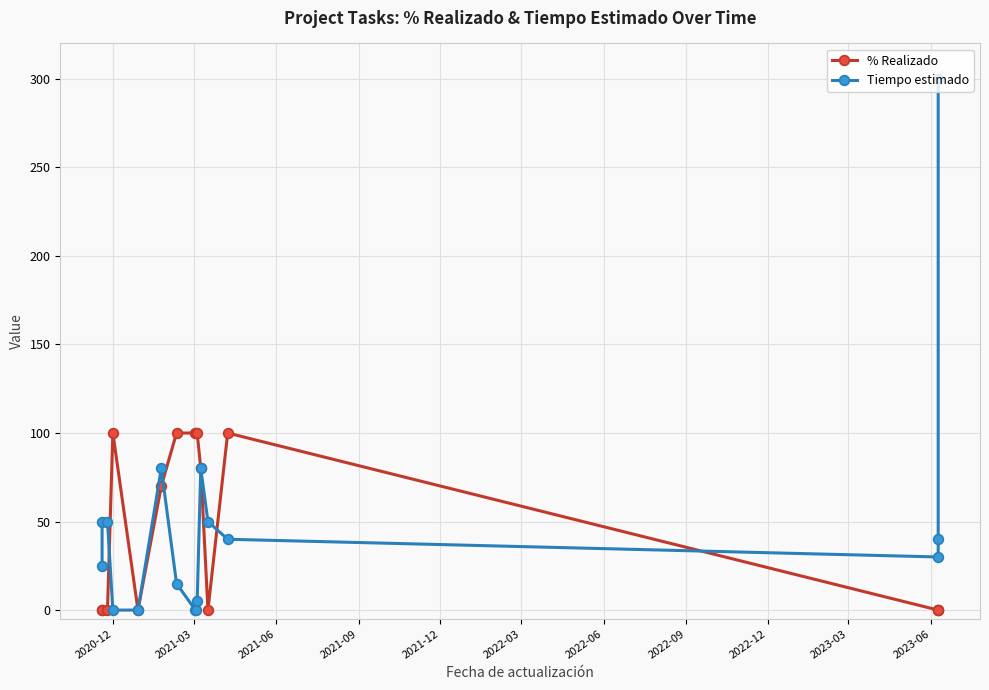

What is the difference between the maximum and minimum values in the % Realizado series?

100